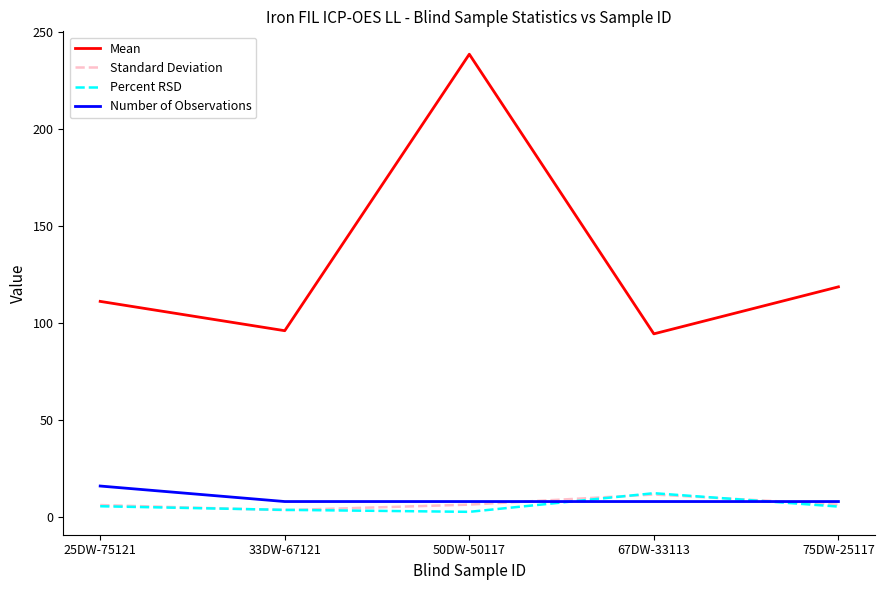

True or false: Percent RSD has a value of 5.4 at 75DW-25117.

True